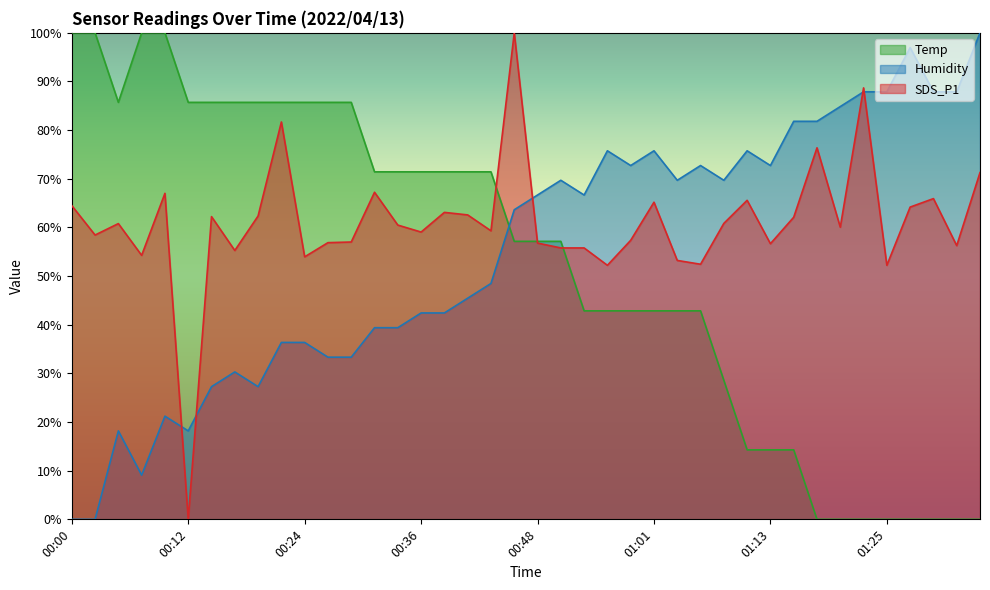

True or false: Temp has more than 0 interior local peaks.

False